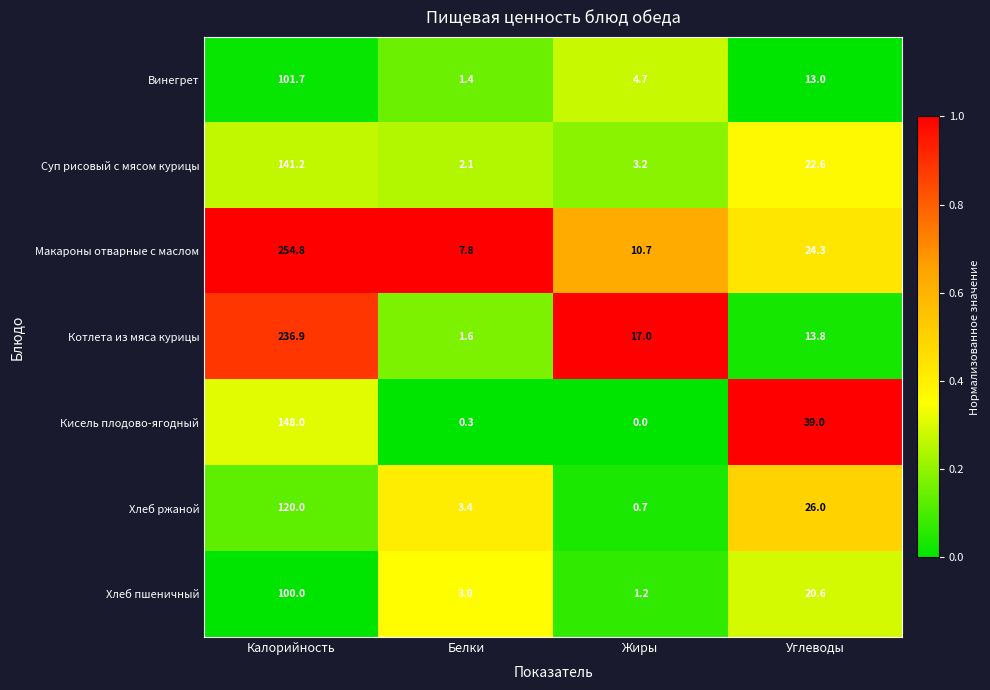

What is the difference between the Котлета из мяса курицы values at Калорийность and Жиры?

219.9